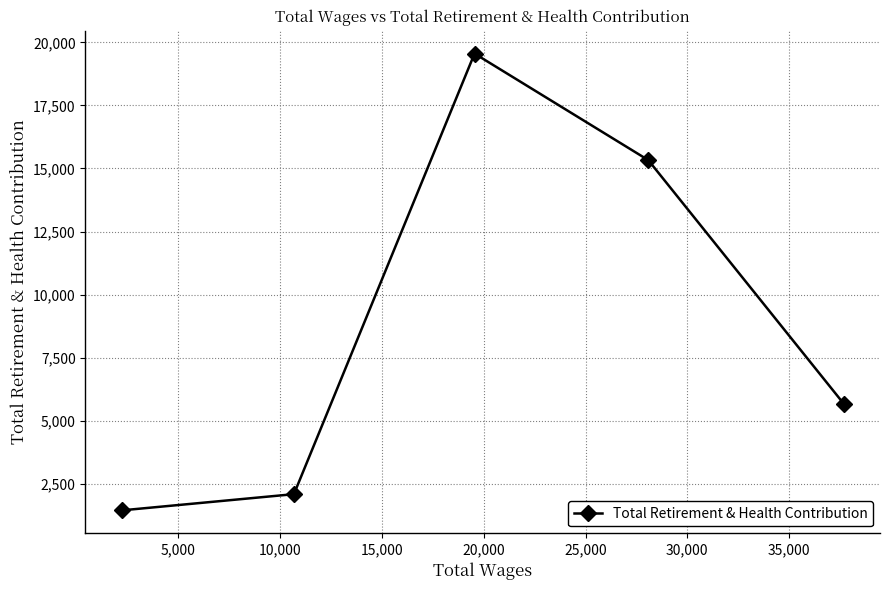

What is the value of the 1st point from the left?

1445